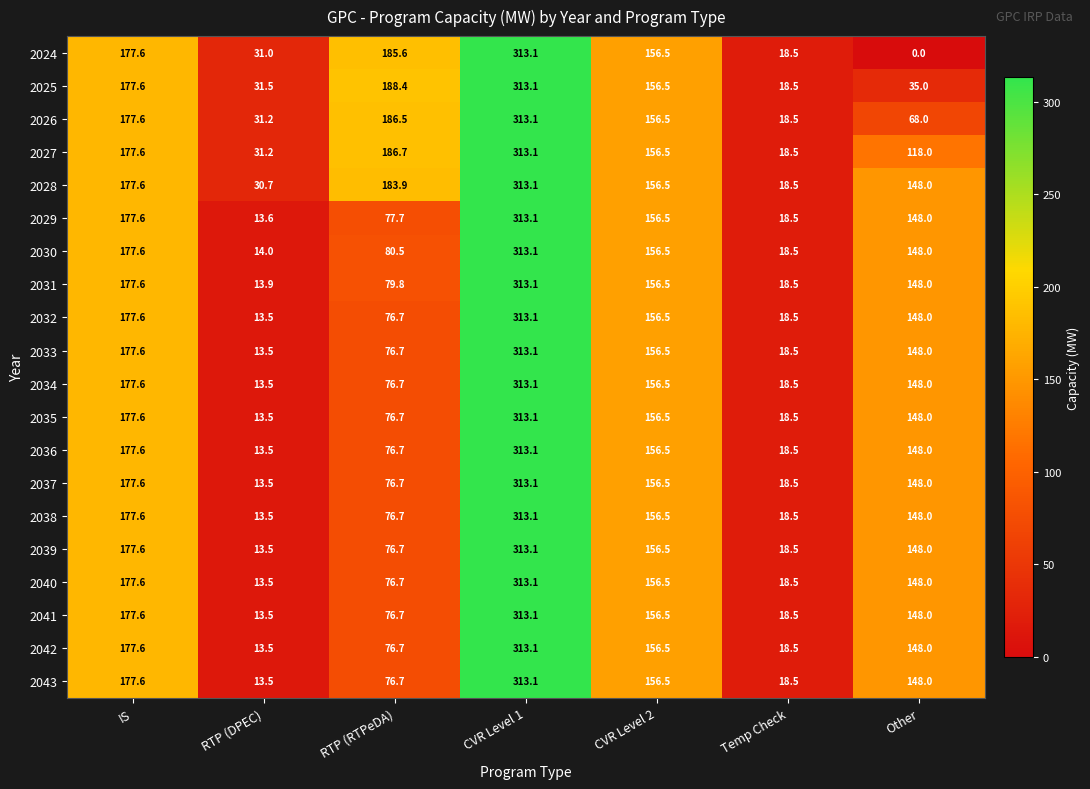

Which category has the lowest value in the 2040 series?

RTP (DPEC)